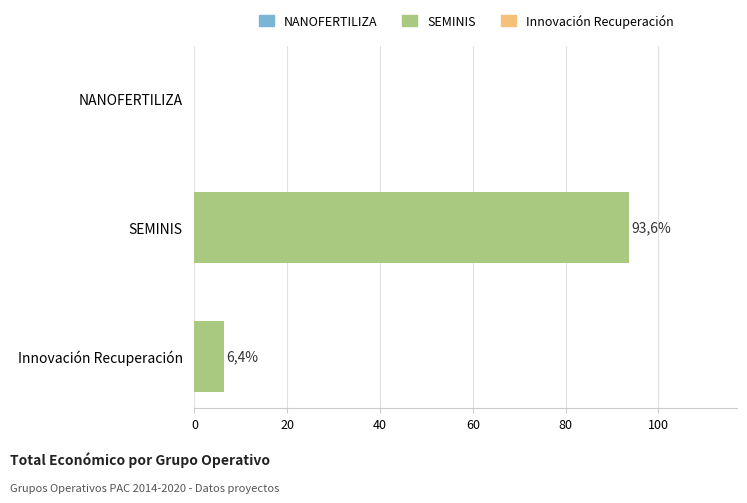

Are the bars horizontal?

Yes